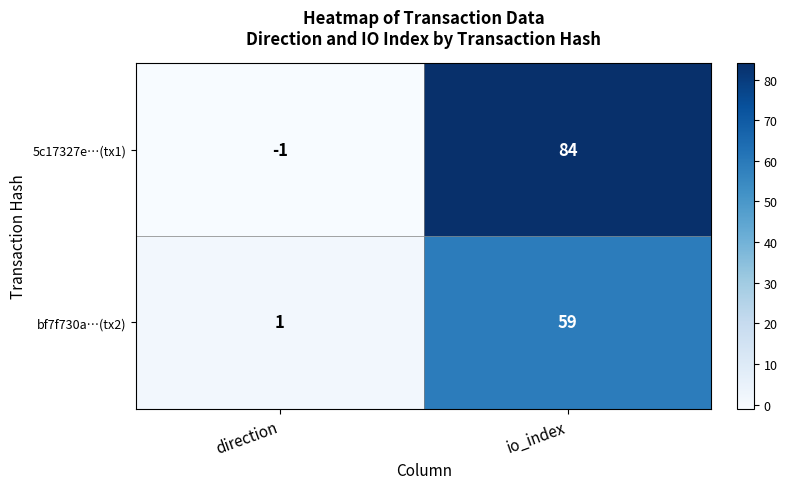

The 5c17327e…(tx1) series shows -1 at direction. True or false?

True